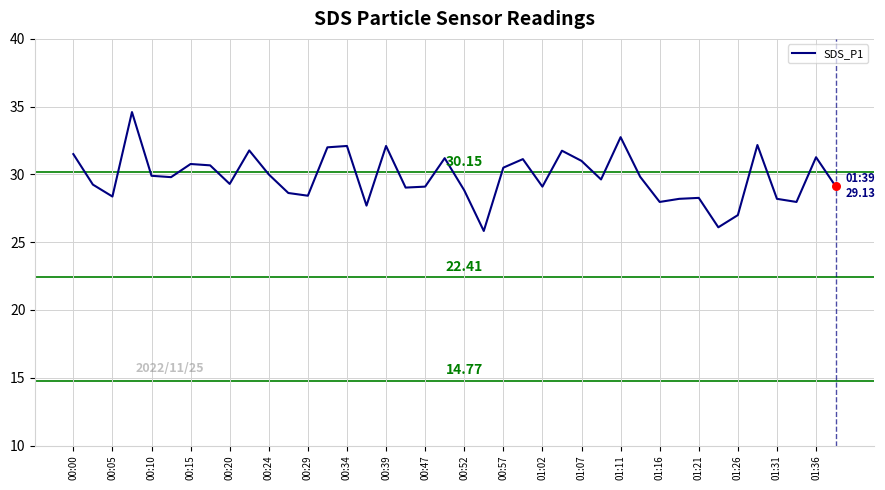

What is the difference between the maximum and minimum values?

8.8